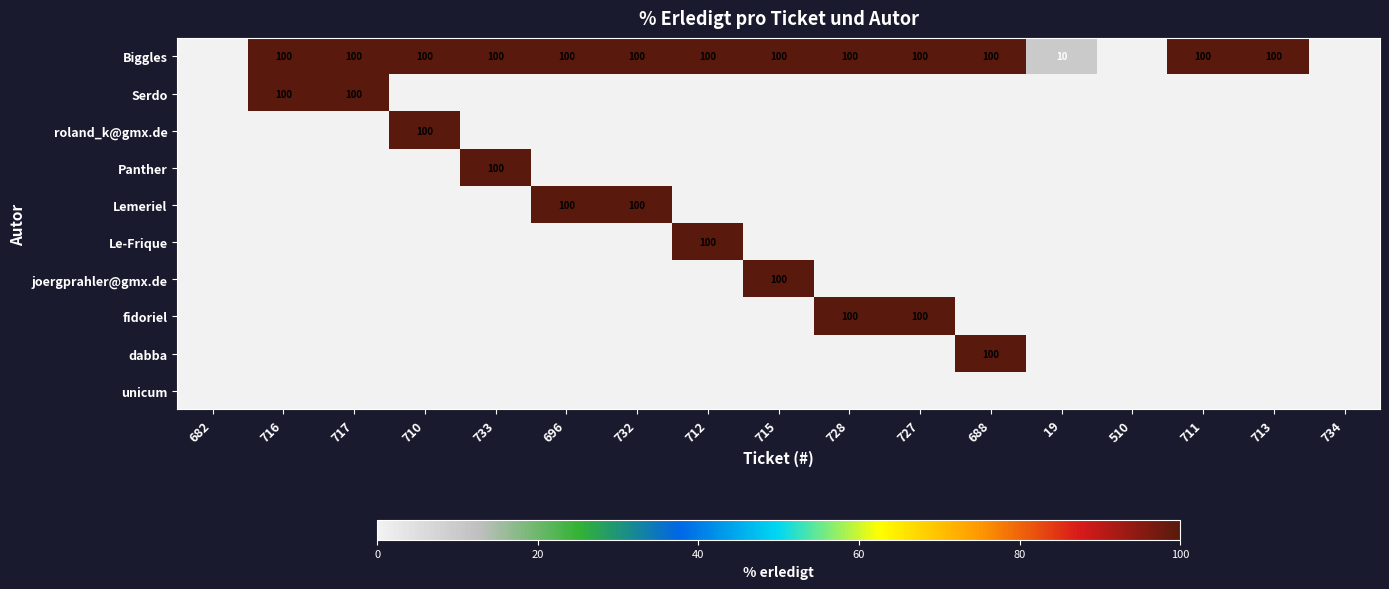

The value of Biggles at 733 is 162. True or false?

False